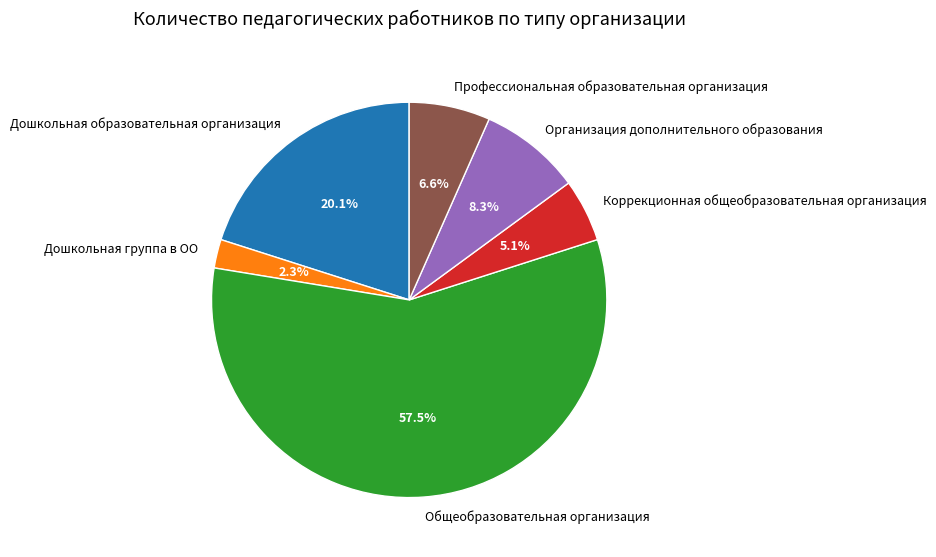

How much of the chart is everything except Коррекционная общеобразовательная организация?

94.9%